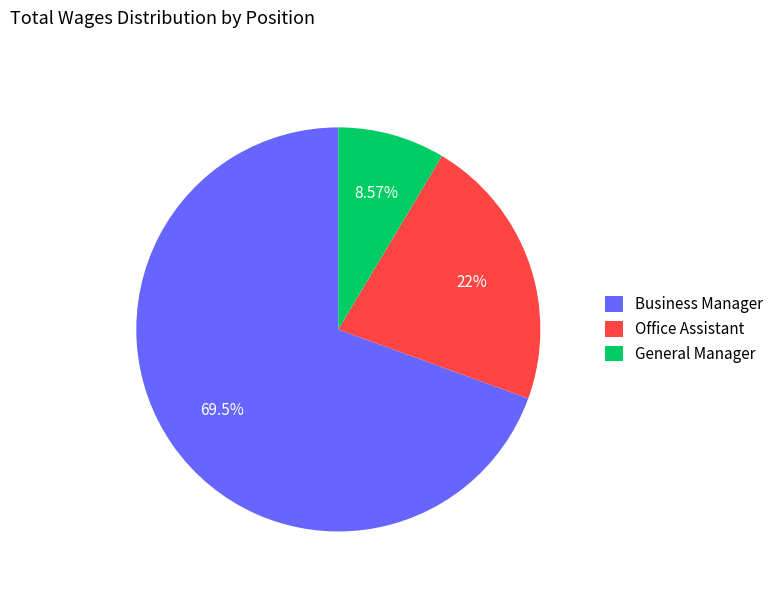

Which has a higher value, Business Manager or General Manager?

Business Manager